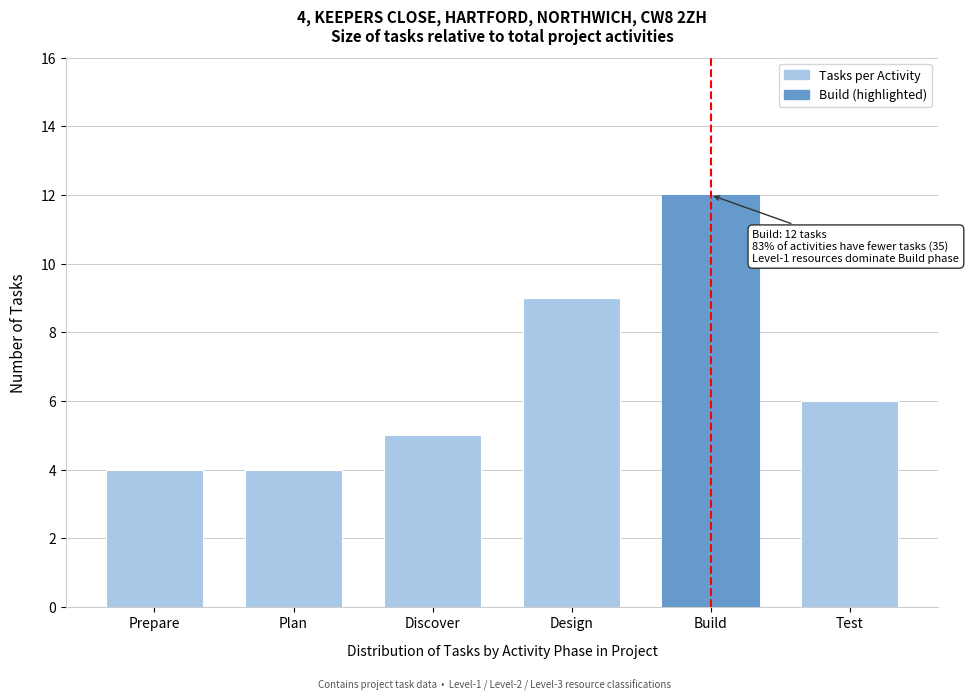

Reading left to right, extract all data points from this chart.

Prepare=4	Plan=4	Discover=5	Design=9	Build=12	Test=6